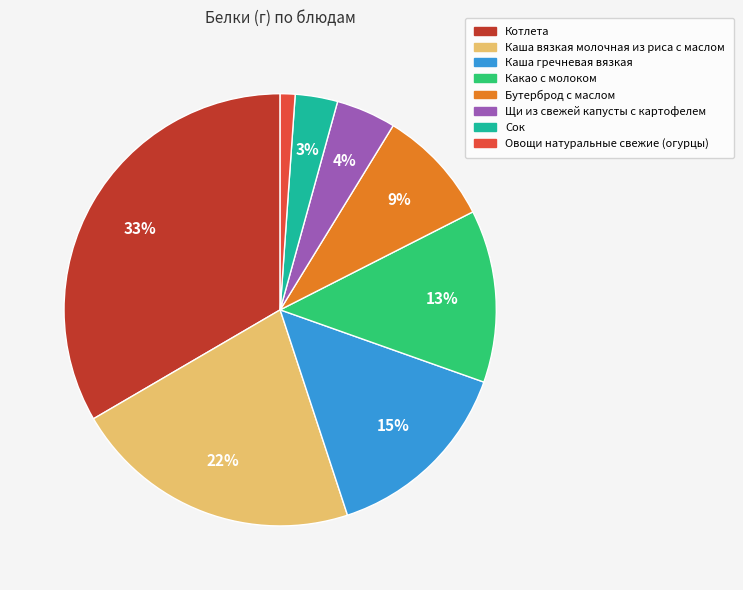

To the nearest percent, what is the combined percentage of Щи из свежей капусты с картофелем and Какао с молоком?

17%